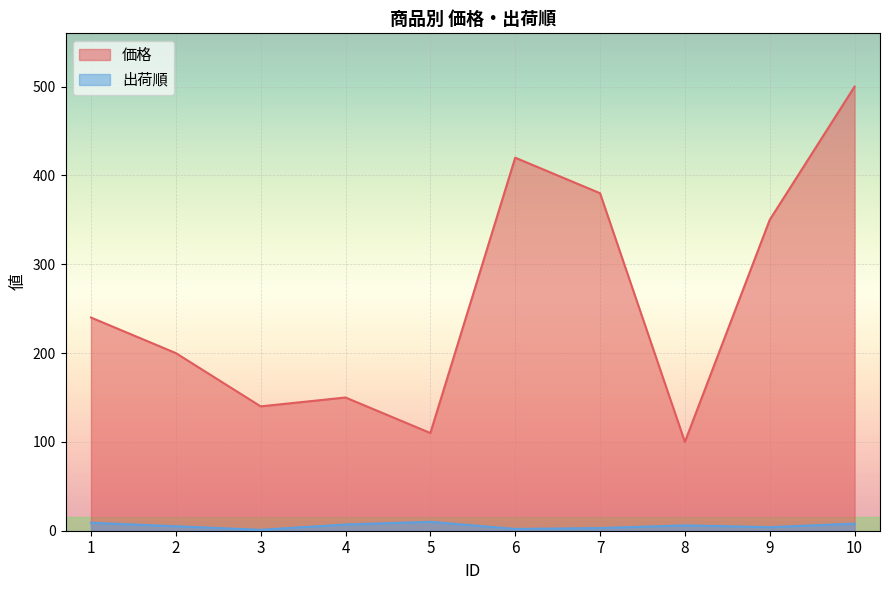

What is the difference between the maximum and second lowest values in the 価格 series?

390